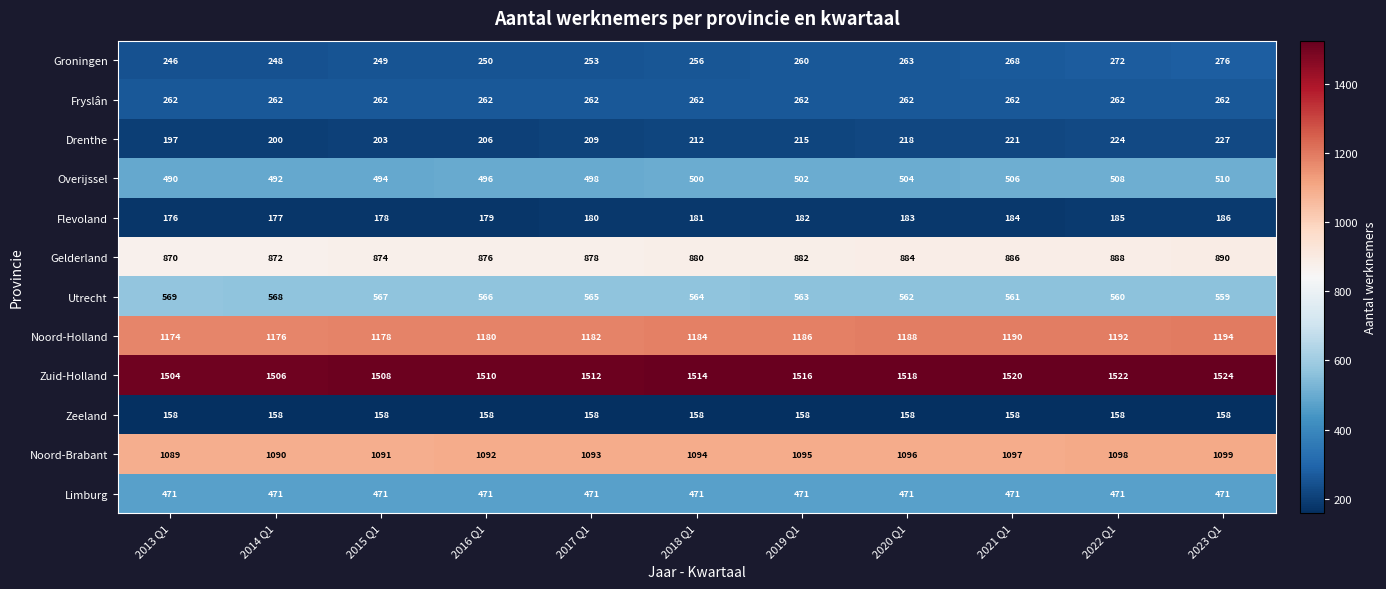

Where is Utrecht nearest to the value 564?

2018 Q1